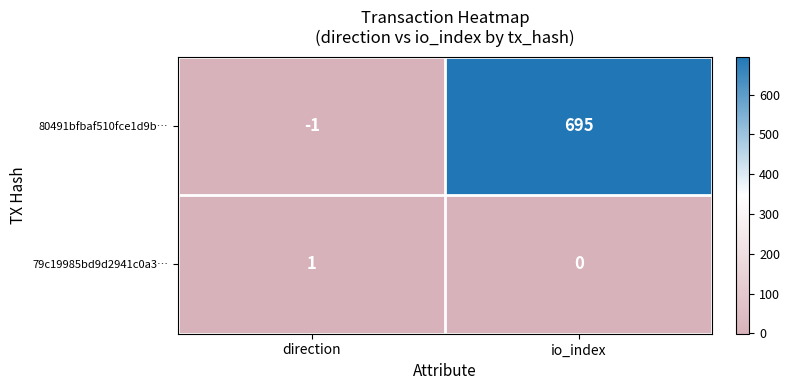

What is the maximum value shown in the chart?

695